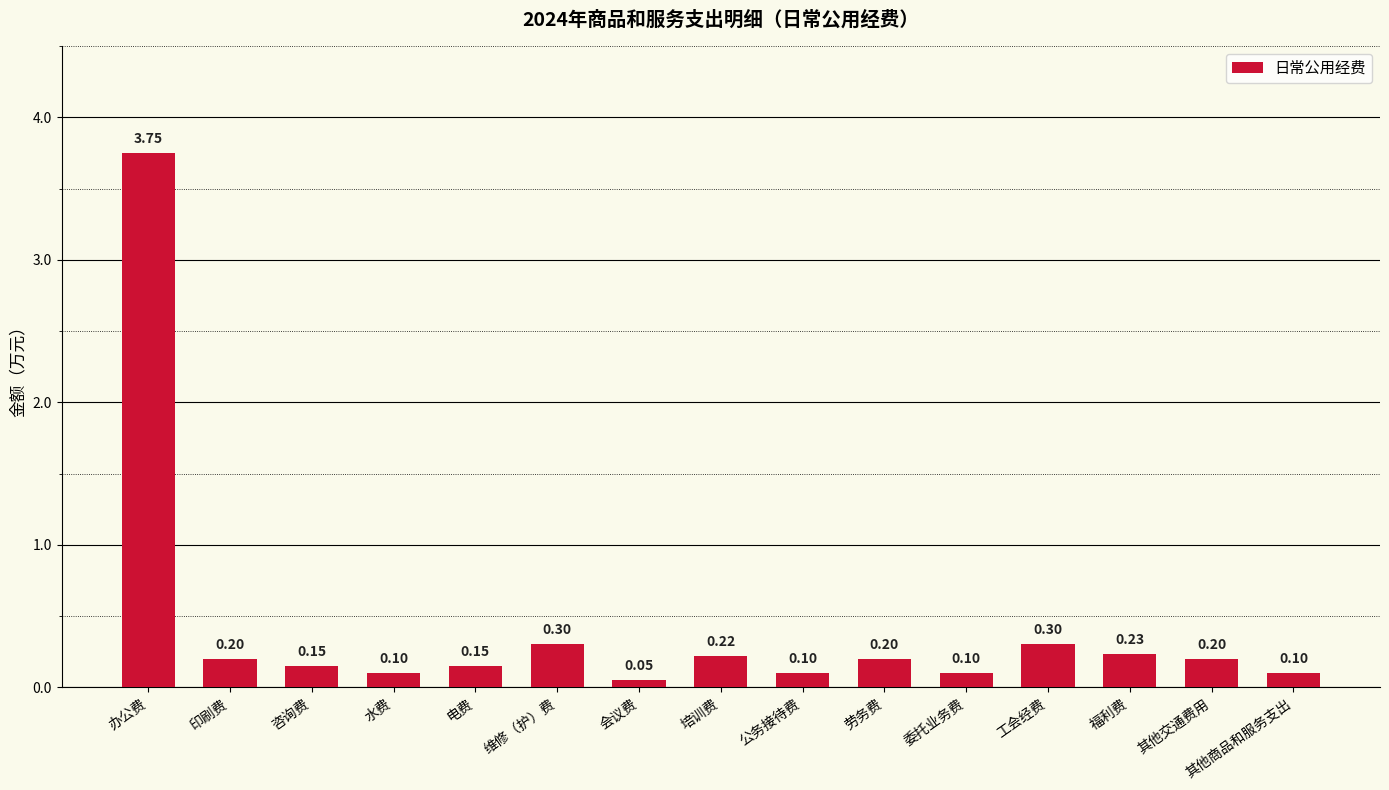

What is the label of the 6th bar from the right?

劳务费